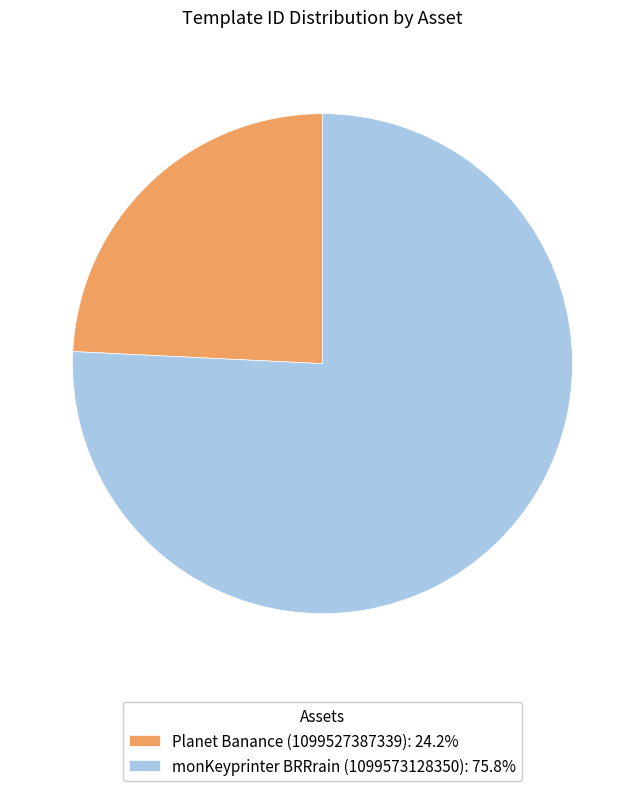

Is it true that Planet Banance (1099527387339) is 18% of the pie?

False